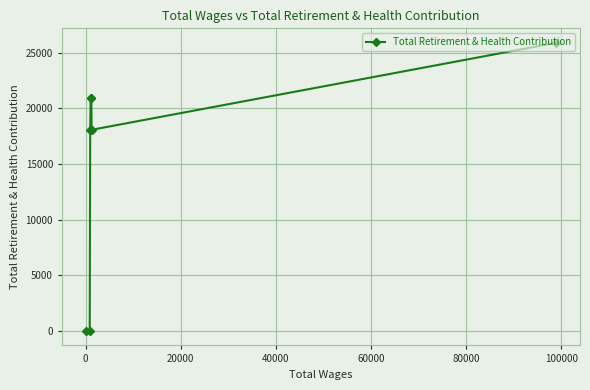

How many data points does each series have?

7